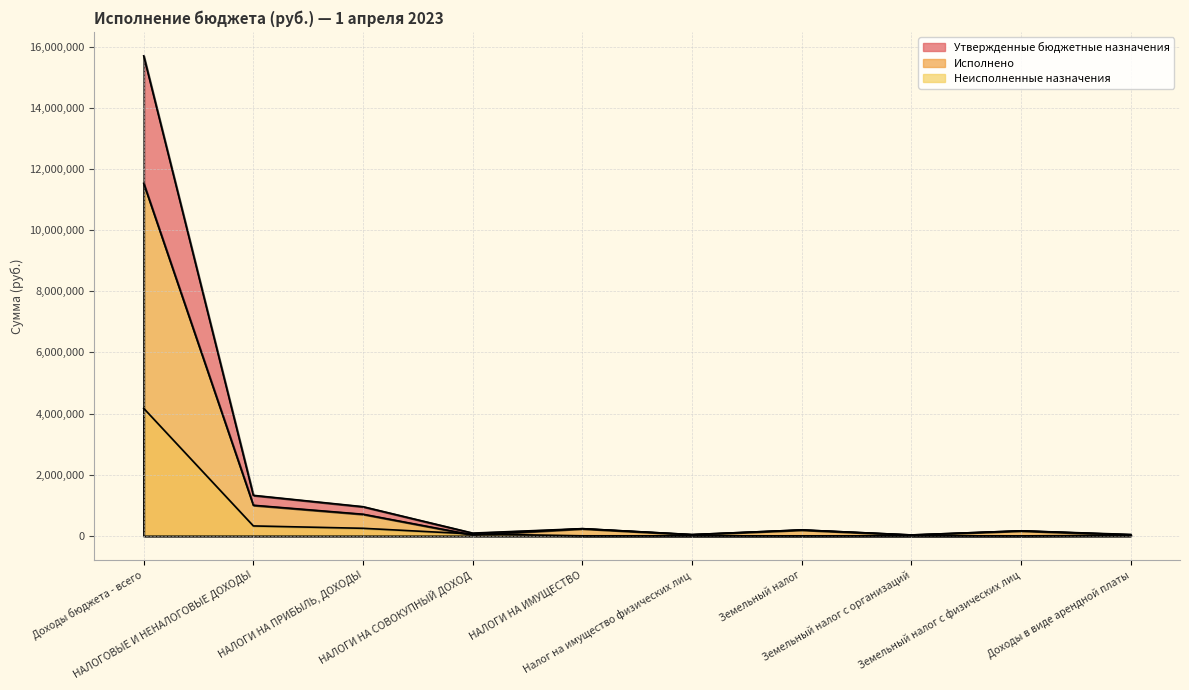

How many data points in Неисполненные назначения are above 193431?

5